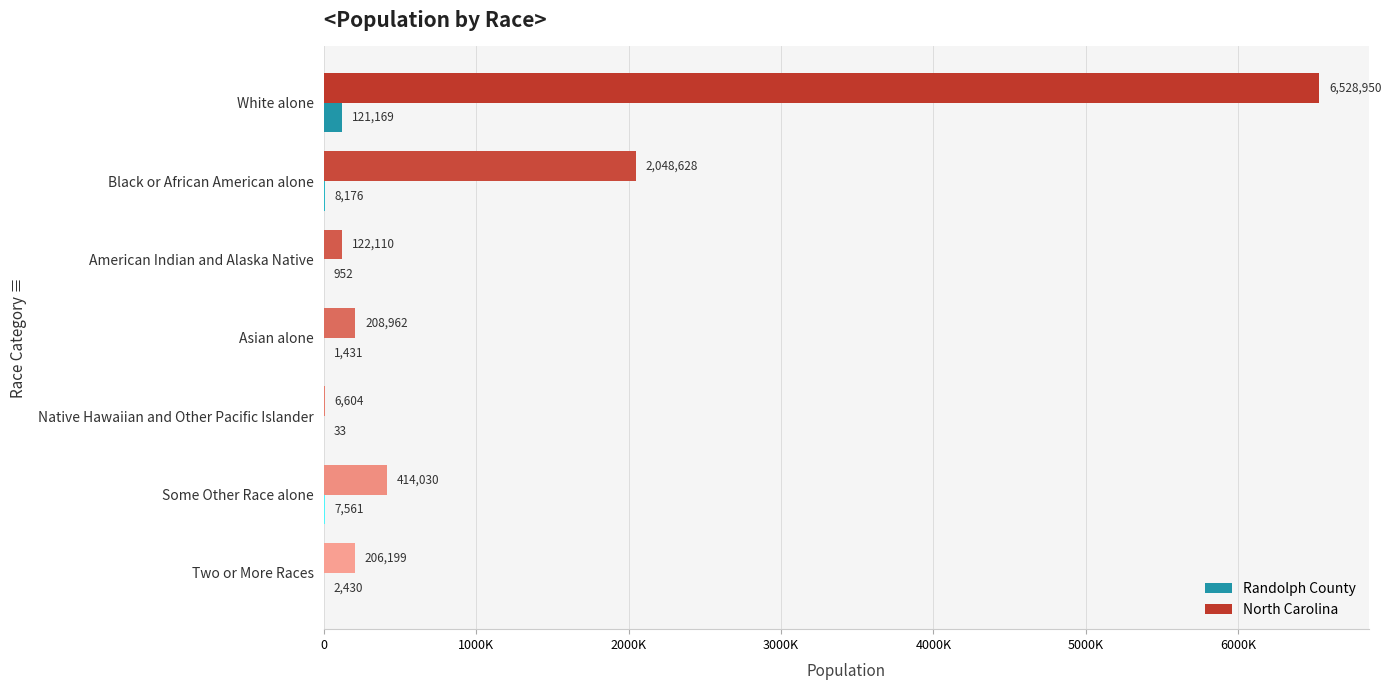

What is the average value of the North Carolina series?

1362212